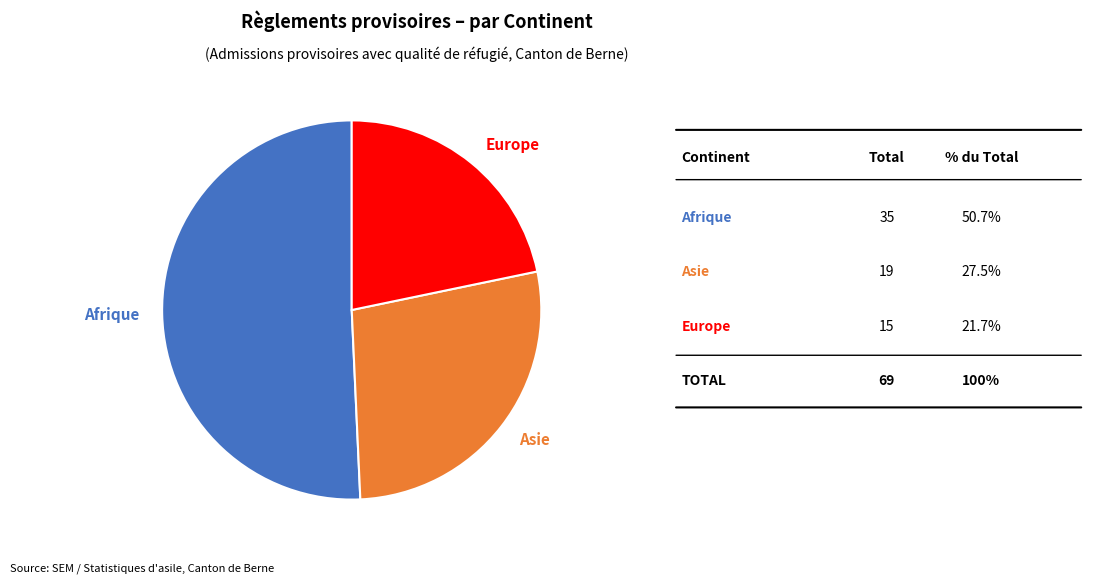

How many slices are in this pie chart?

3